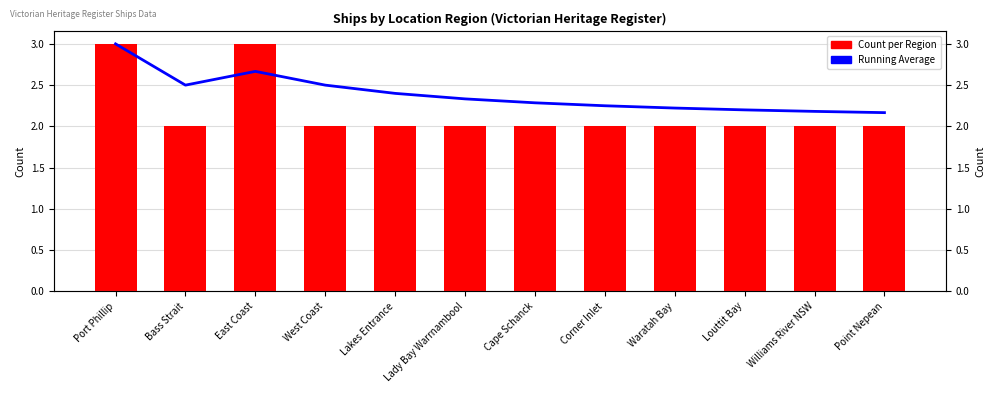

At how many categories does at least one series exceed 2?

12